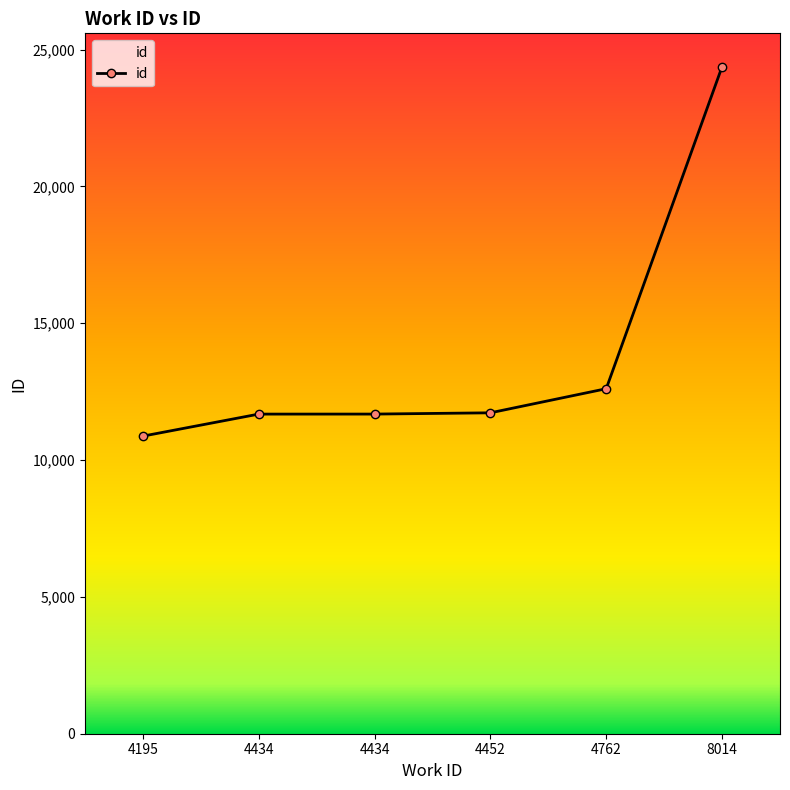

True or false: the data shows 16672 at 4195.

False